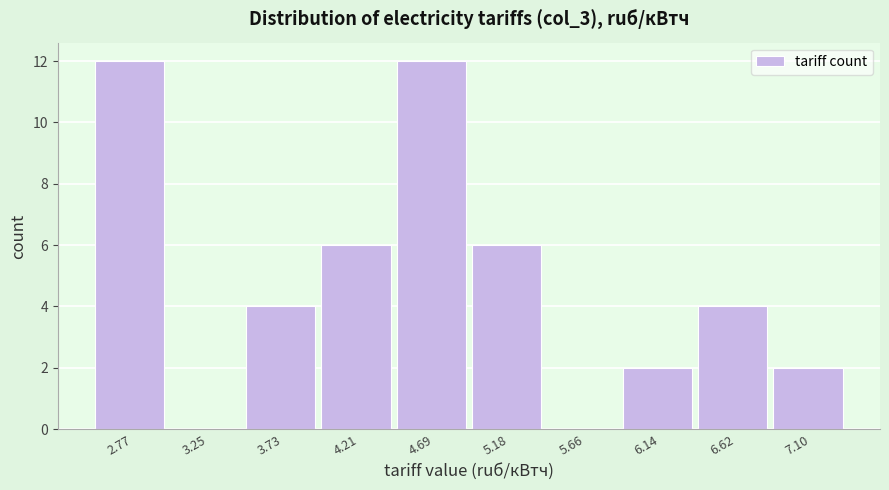

What is the height of the bar covering 3.50 to 3.95 on the x-axis? Neither the bar edges nor the heights are printed on the chart, so give them approximately, as read against the axes.

4